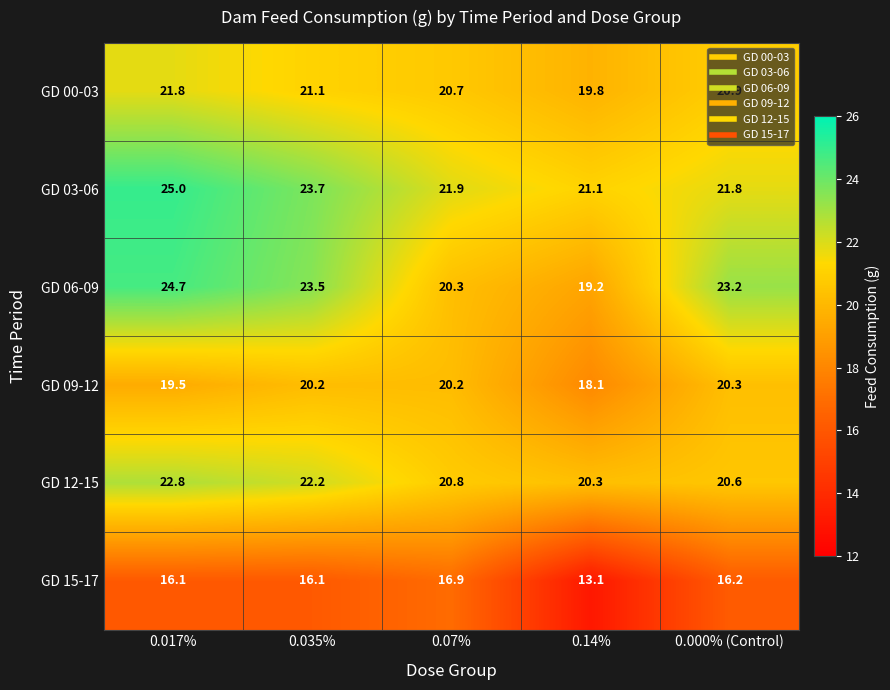

At 0.07%, list the series in order from largest to smallest.

GD 03-06, GD 12-15, GD 00-03, GD 06-09, GD 09-12, GD 15-17